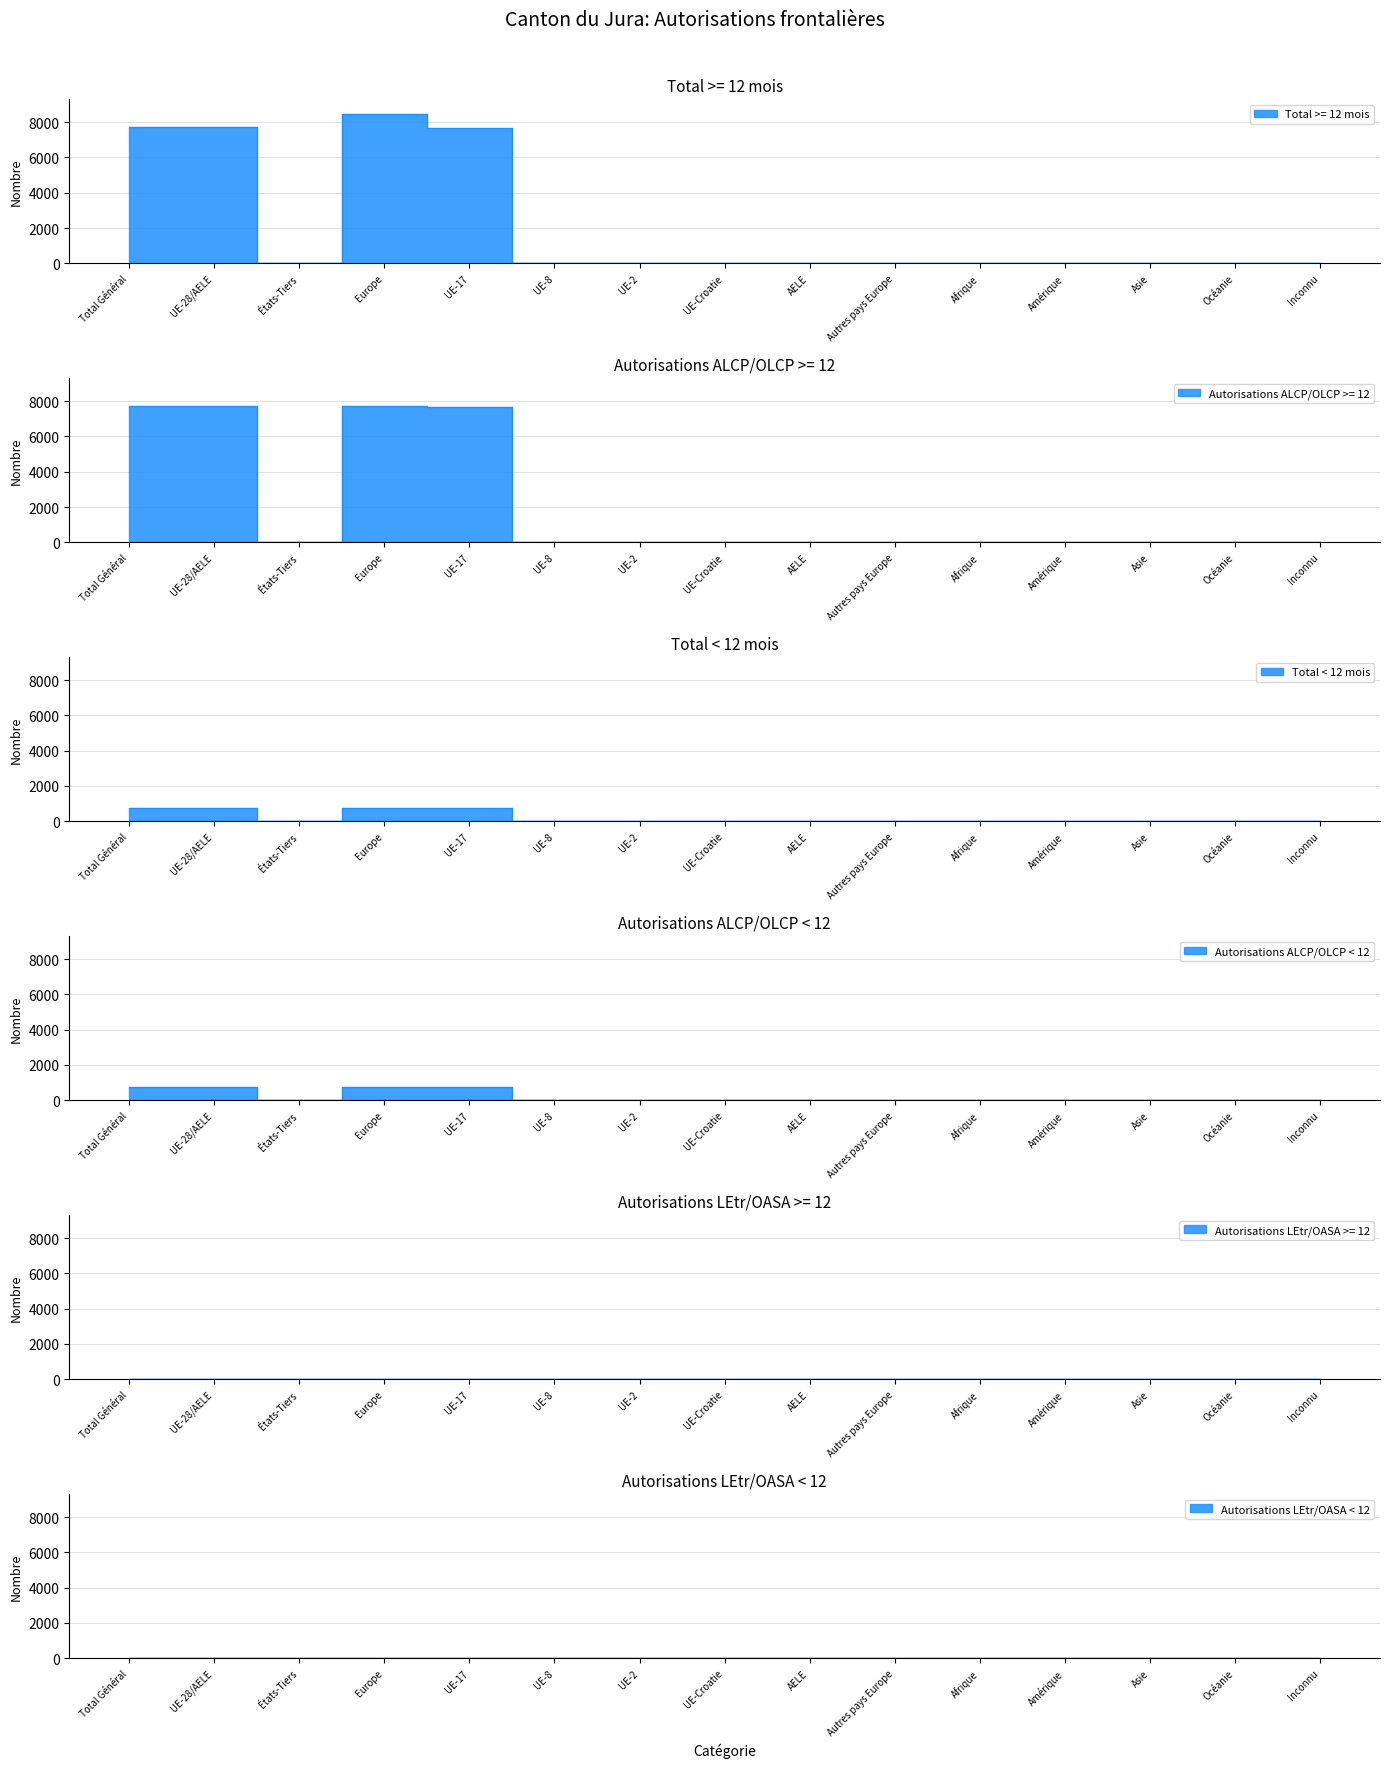

How many times do Autorisations LEtr/OASA >= 12 and Total < 12 mois cross each other?

3